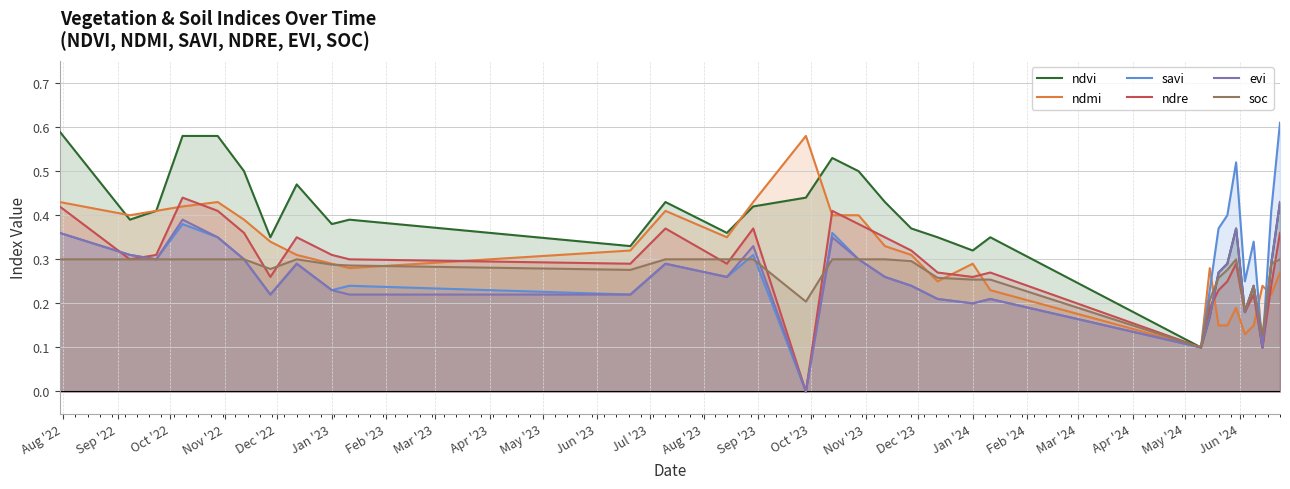

What is the maximum value for ndvi?

0.6